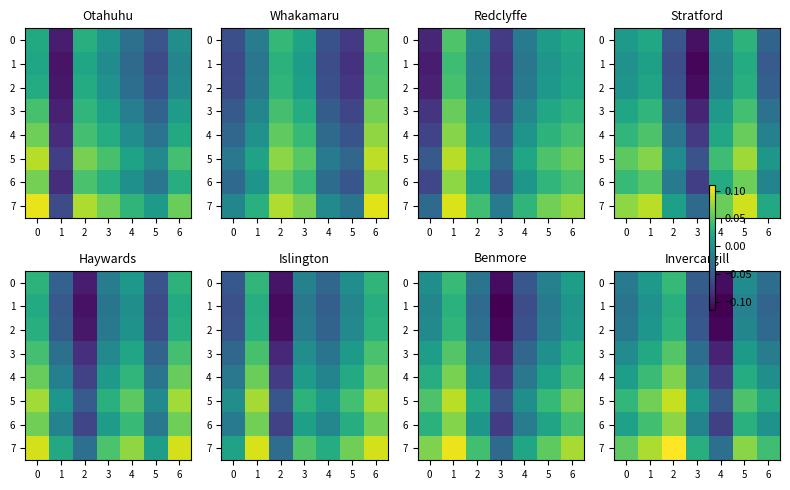

What is the smallest value displayed?

-0.1